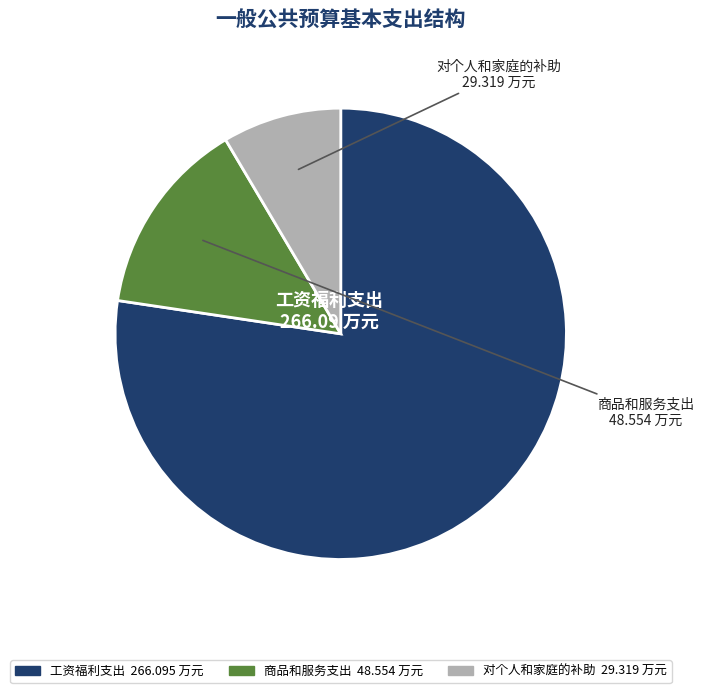

Rank the categories by value from highest to lowest.

工资福利支出, 商品和服务支出, 对个人和家庭的补助